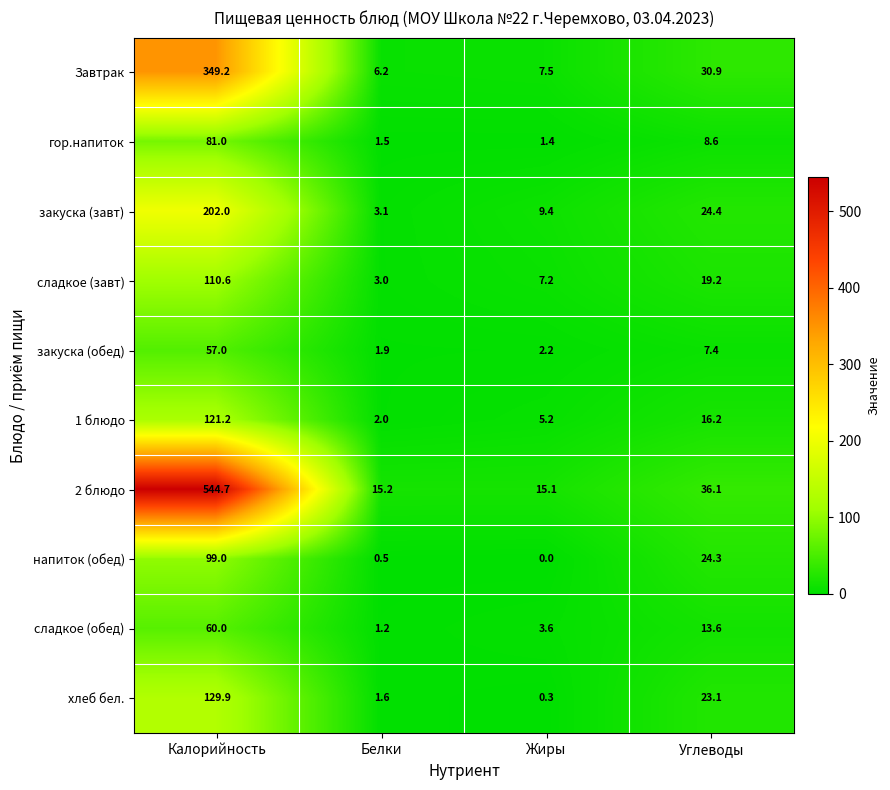

At which category does the chart reach its peak across all series?

Калорийность